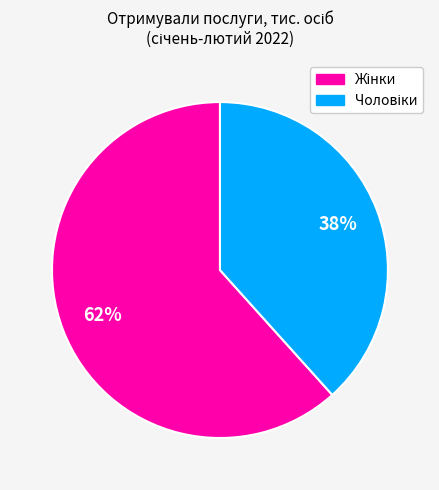

To the nearest percent, what is the average slice percentage?

50%